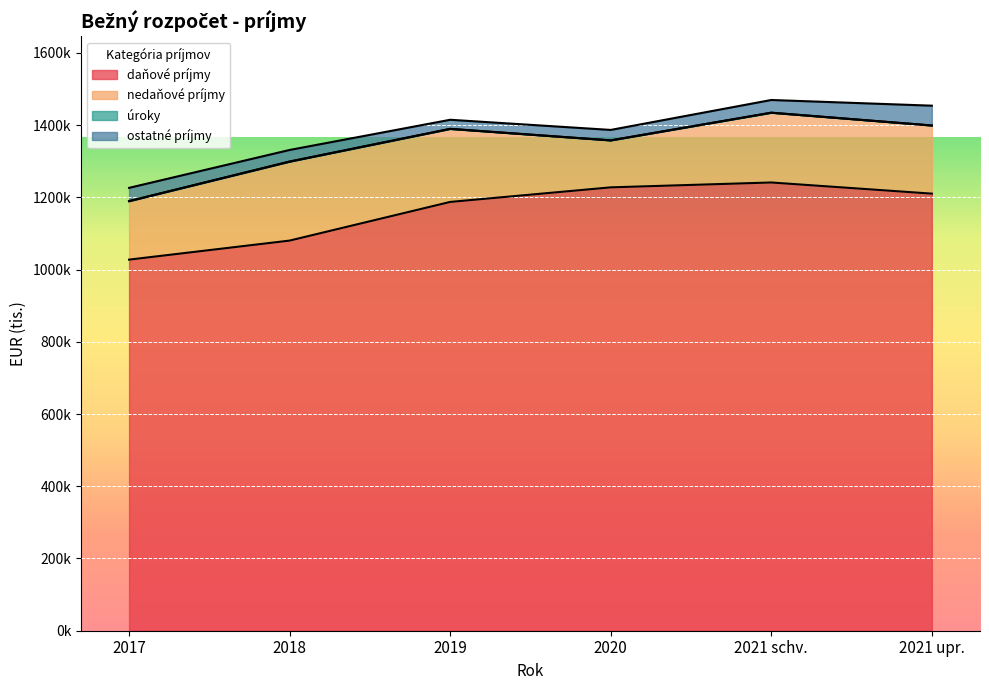

Does the chart display data point markers on the line(s)?

No